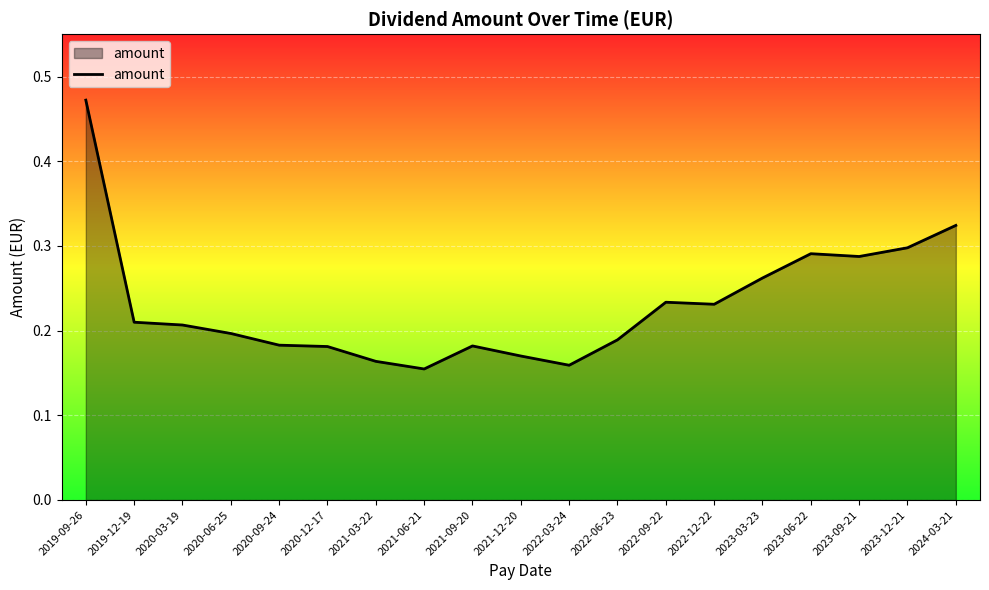

What is the change in value from 2021-12-20 to 2022-12-22?

+0.1